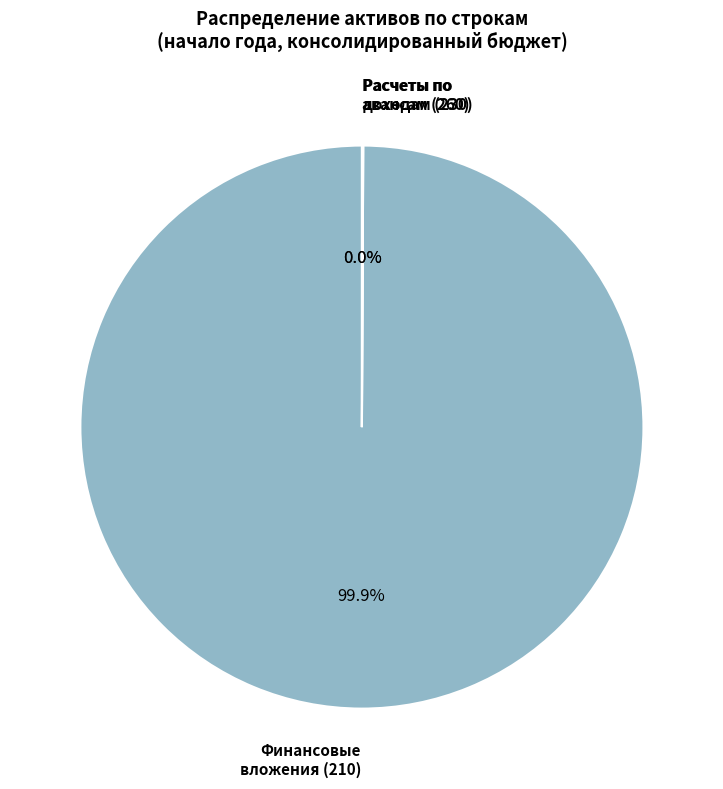

Is there a majority slice in this chart?

Yes